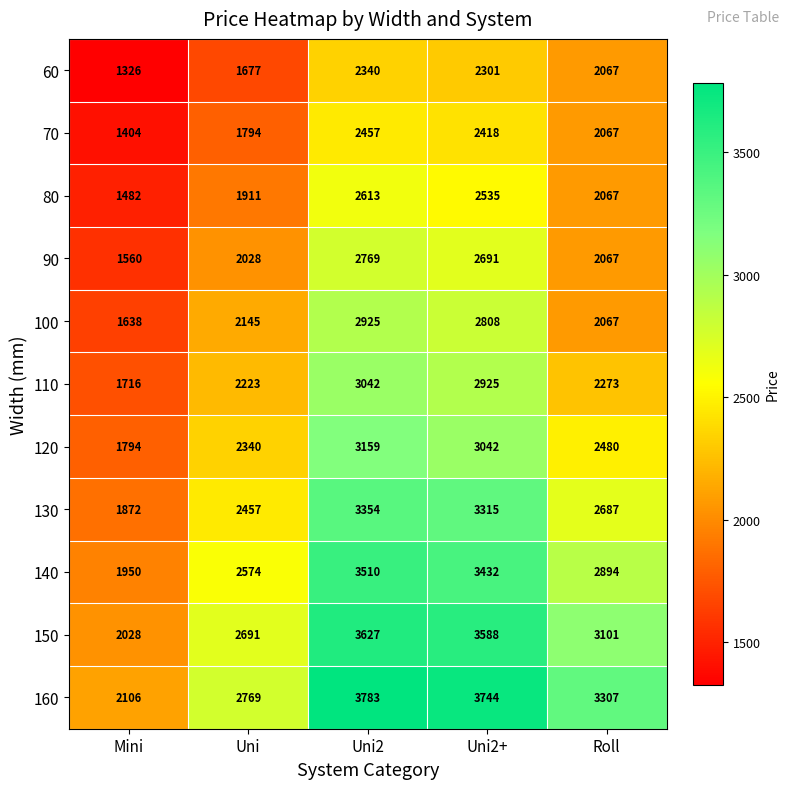

The 60 series shows 2340 at Uni2. True or false?

True